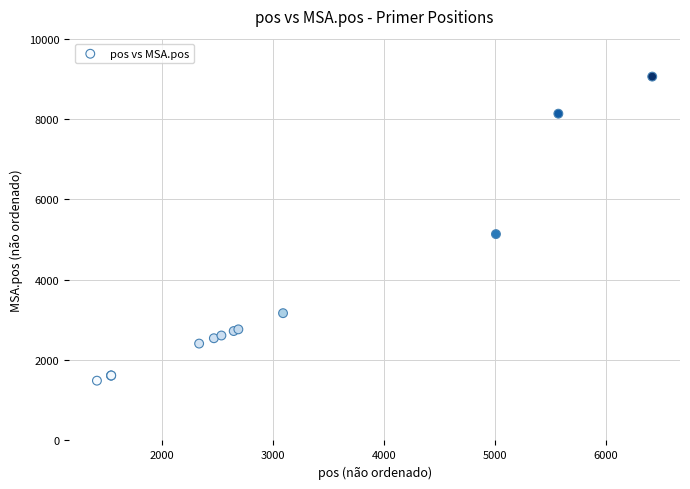

What Y value in the scatter plot is closest to 5272?

5136